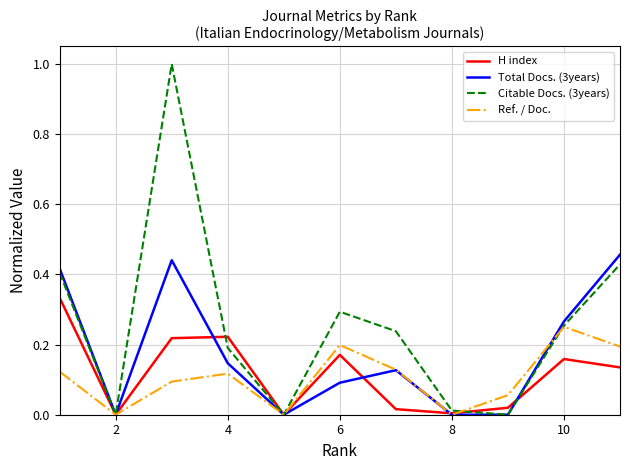

Which series has the largest total across all categories?

Citable Docs. (3years)